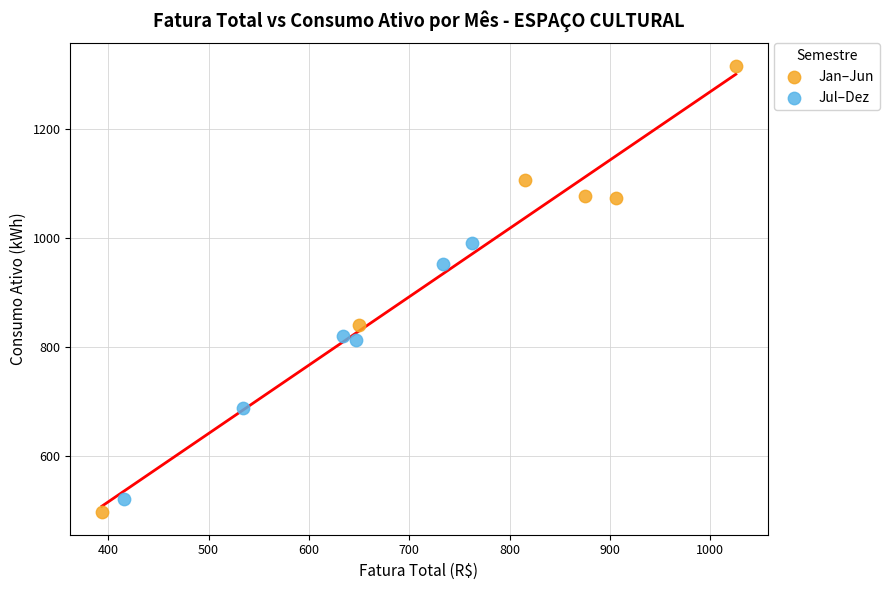

Which series contains the lowest Y value?

Jan–Jun